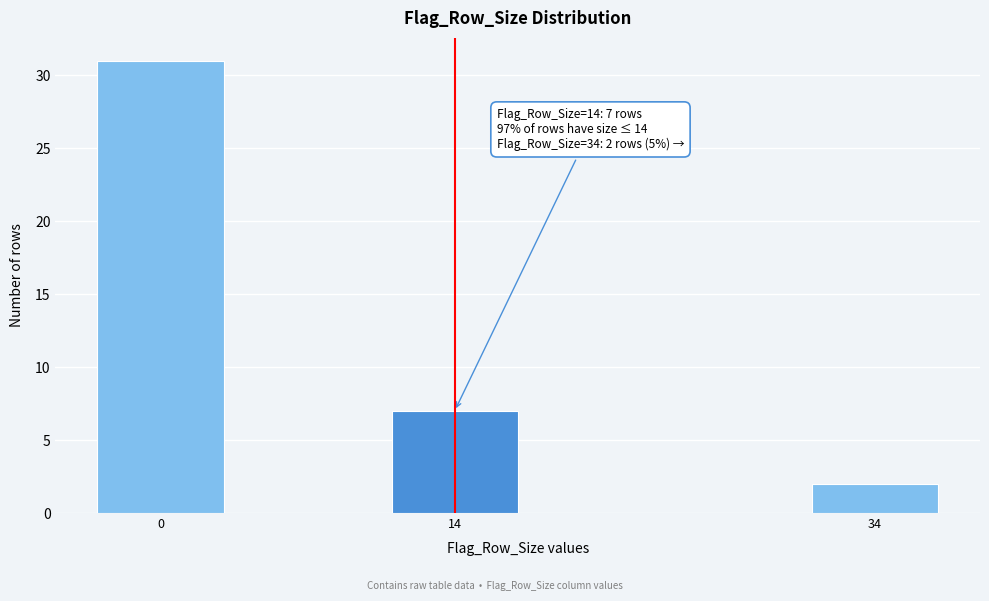

Reading left to right, list all the values displayed in this chart.

31	7	2